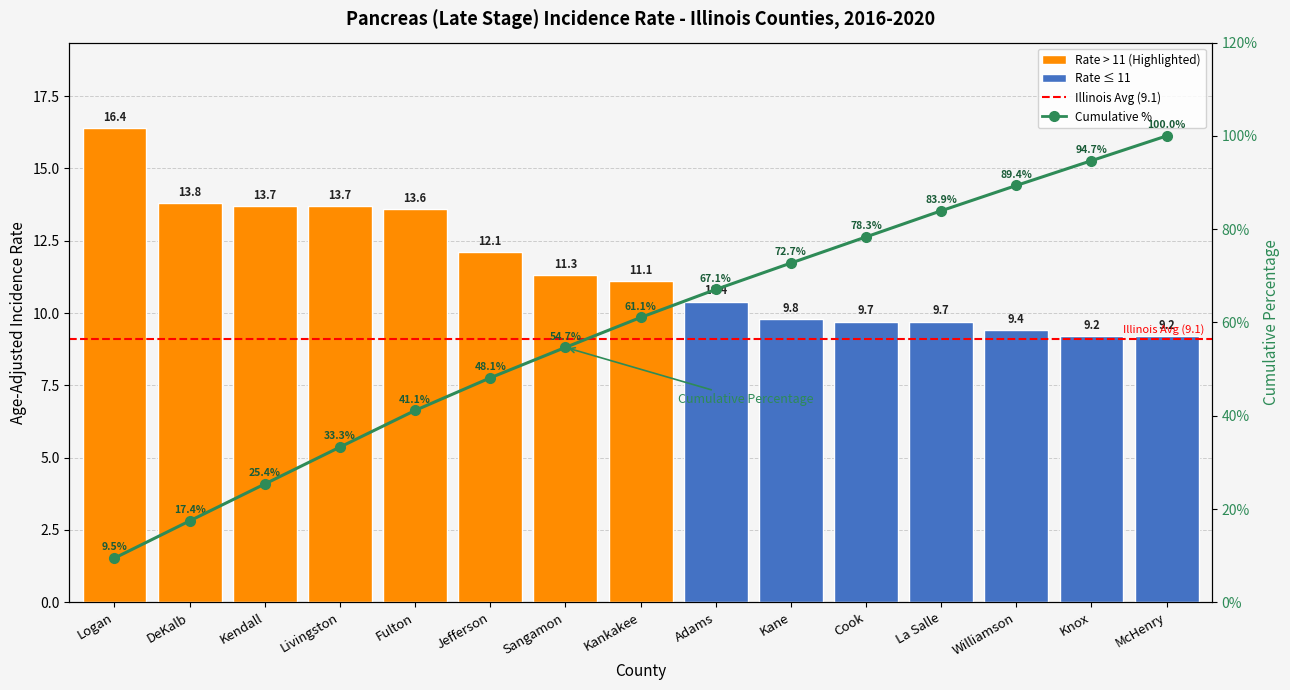

What position from the right is Sangamon?

9